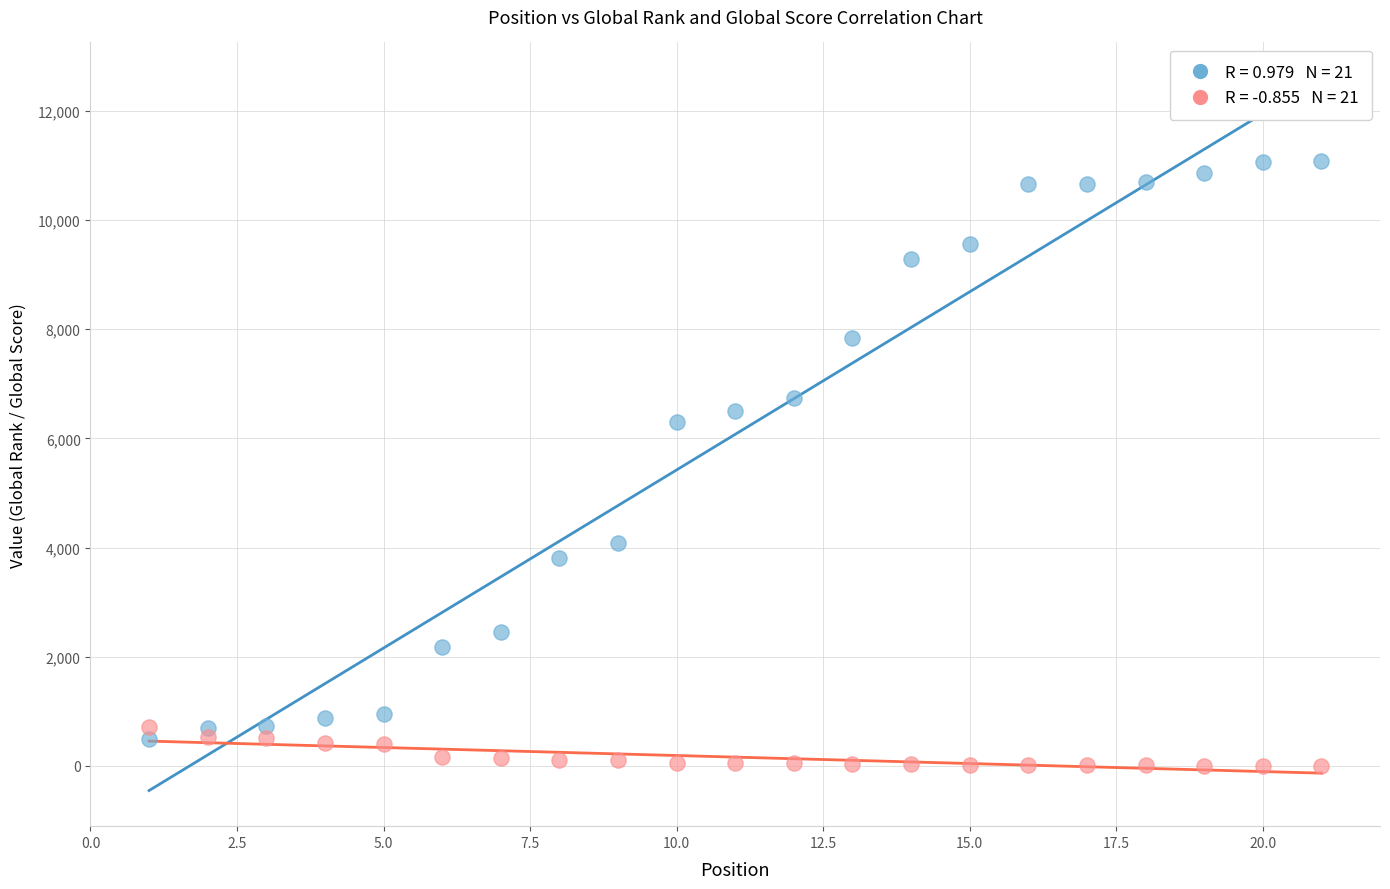

Across all data points, what is the range of Y values (max minus min)?

11083